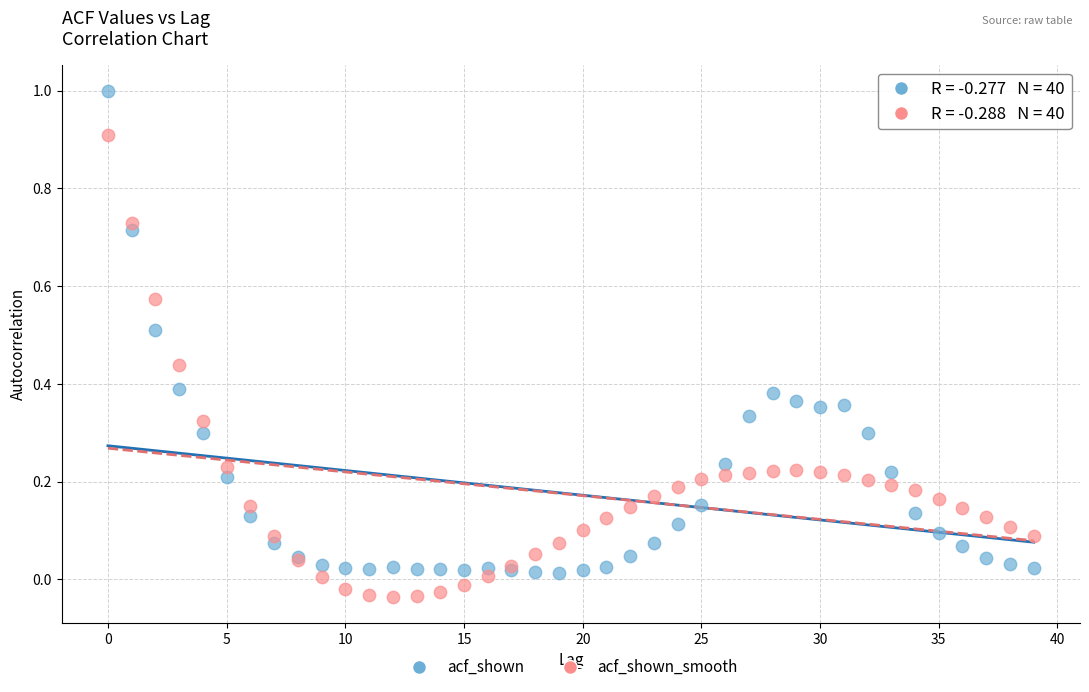

What are all the series names shown in the legend?

acf_shown, acf_shown_smooth